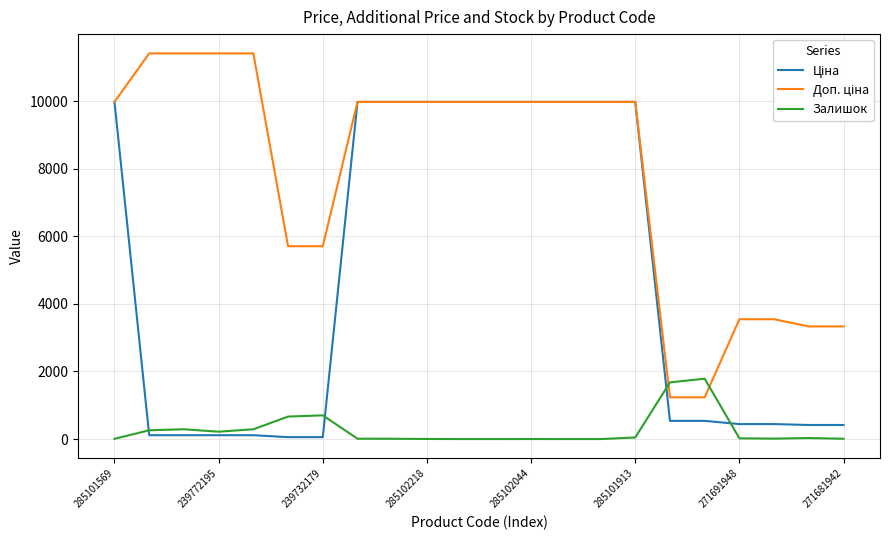

What is the greatest value displayed?

11410.0